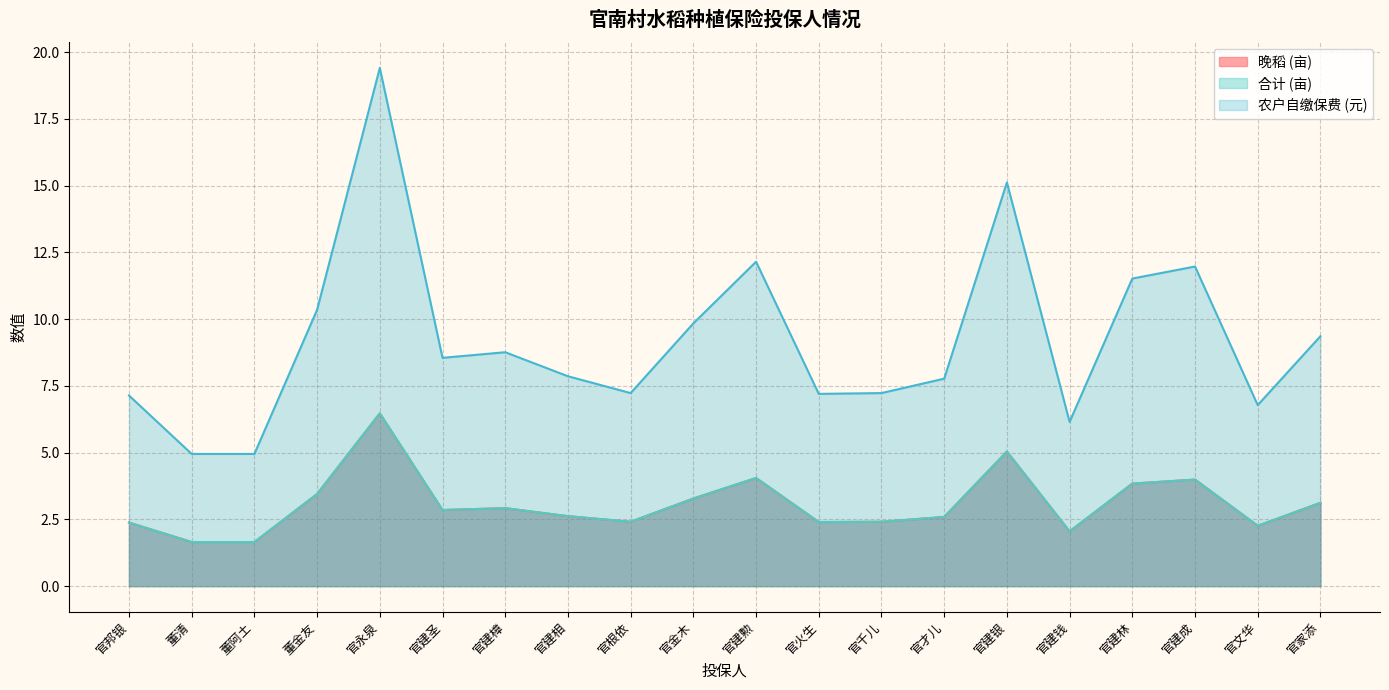

True or false: 晚稻 (亩) has a value of 2.4 at 官根依.

True